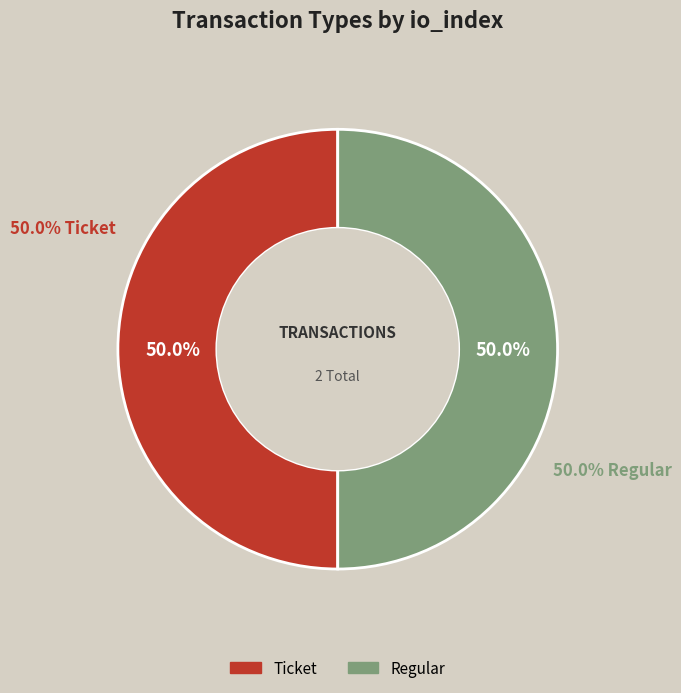

True or false: Regular accounts for 87% of the total.

False